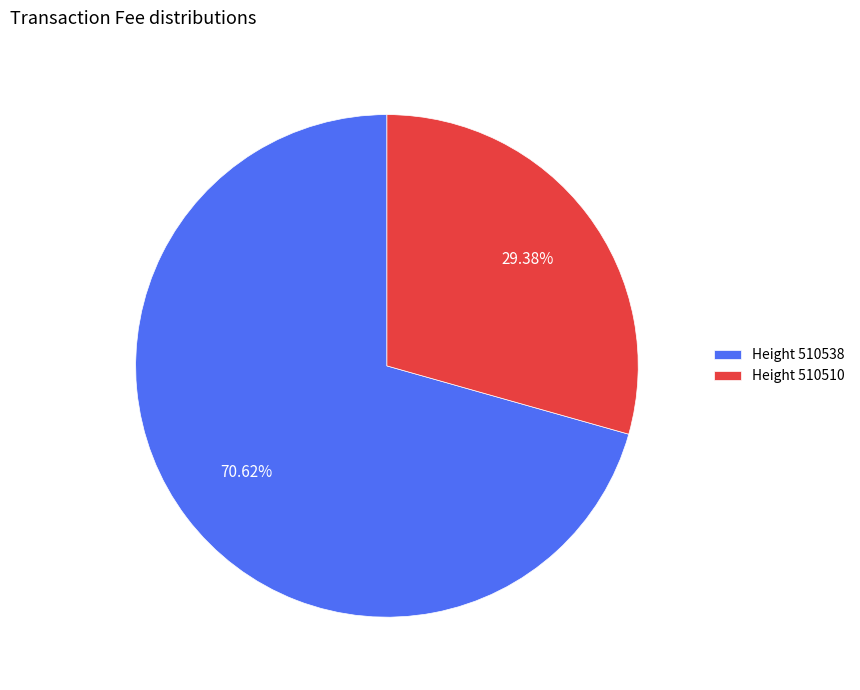

Between Height 510510 and Height 510538, which is larger?

Height 510538